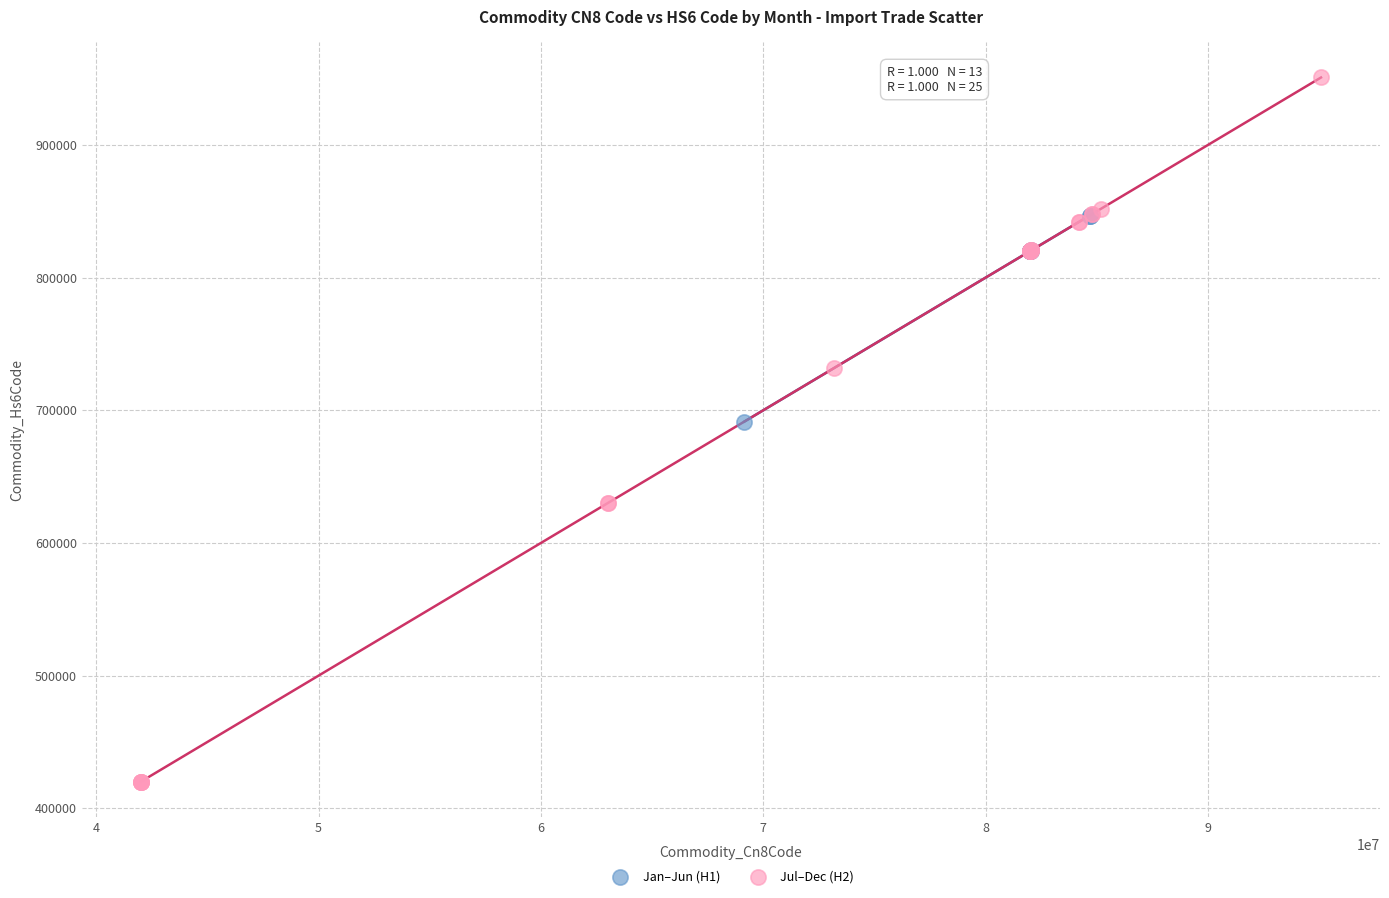

Which series contains the highest Y value?

Jul–Dec (H2)